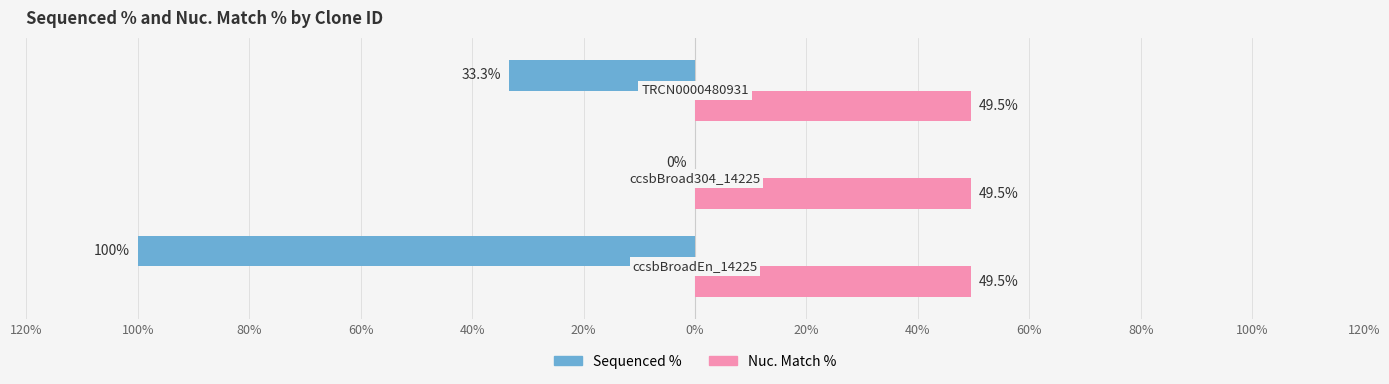

What are all the series names shown in the legend?

Sequenced %, Nuc. Match %